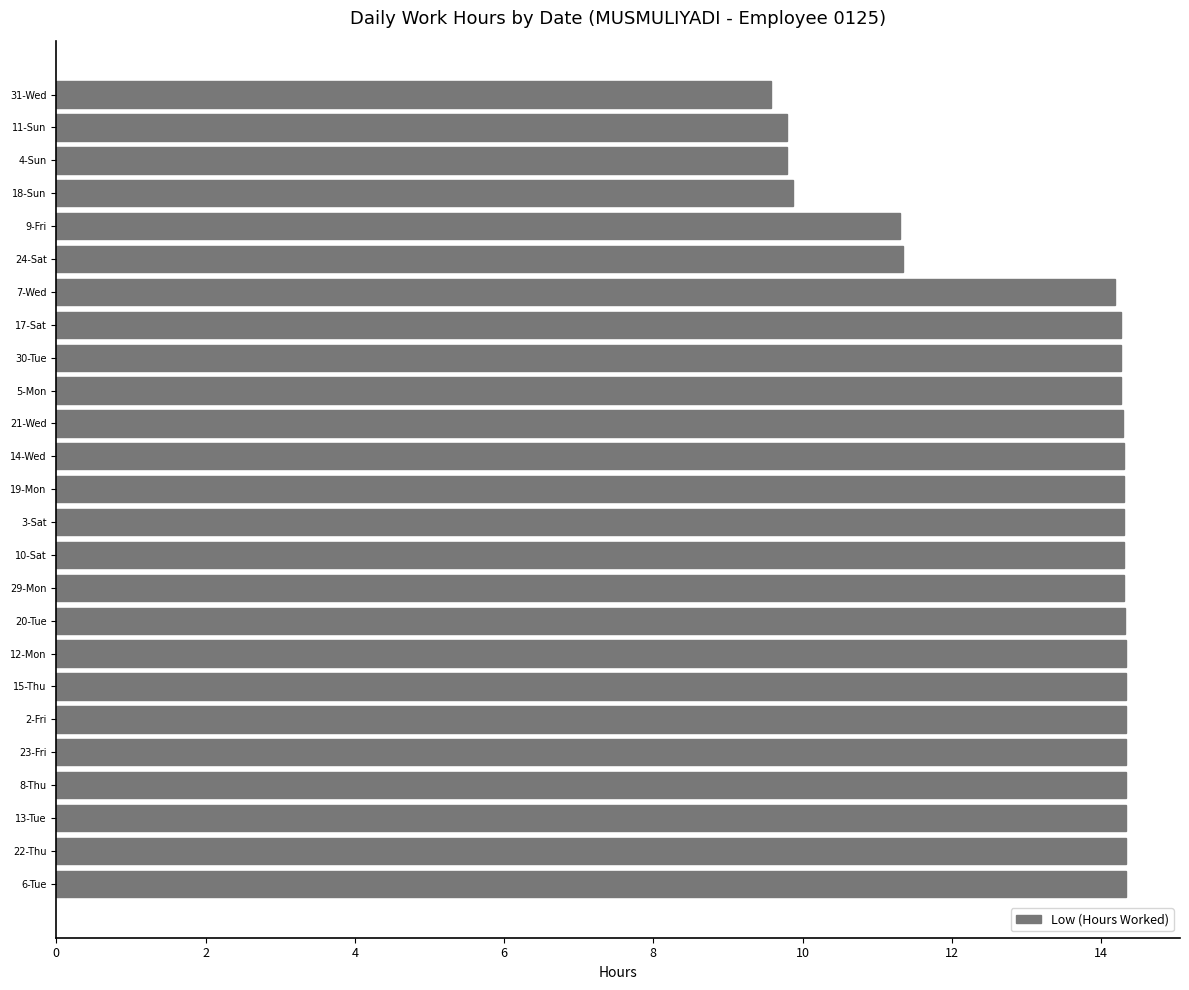

What is the ratio of the value at 13-Tue to the value at 9-Fri?

1.3